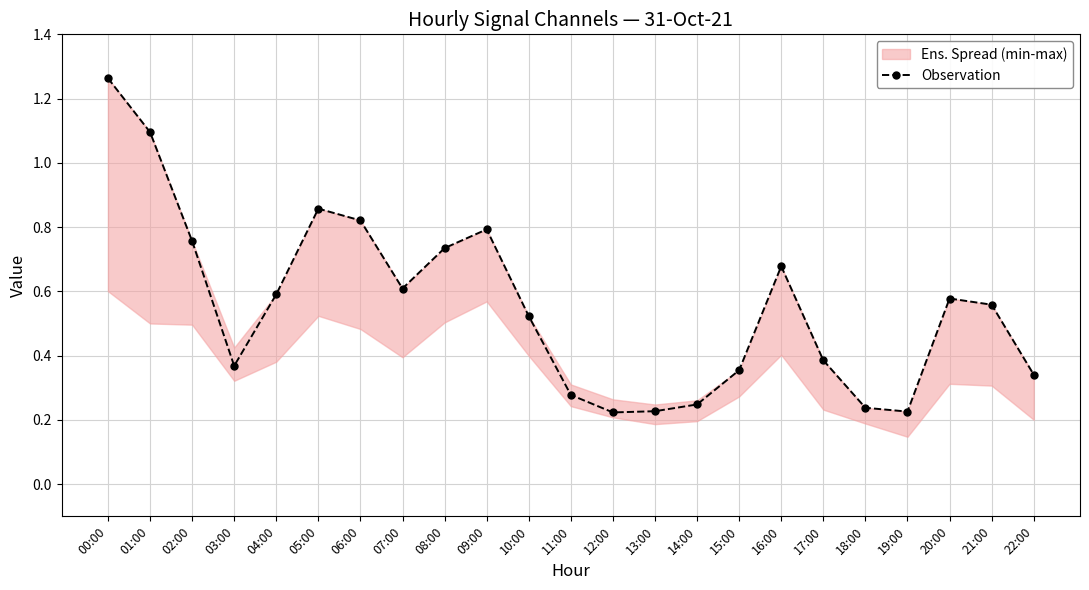

What is the sum of the values at 19:00 and 18:00?

0.5